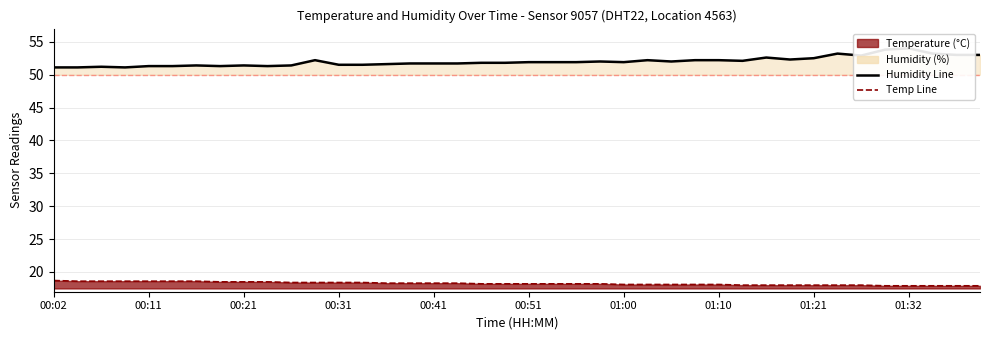

Where is the first local maximum for Humidity (scenario line)?

00:21